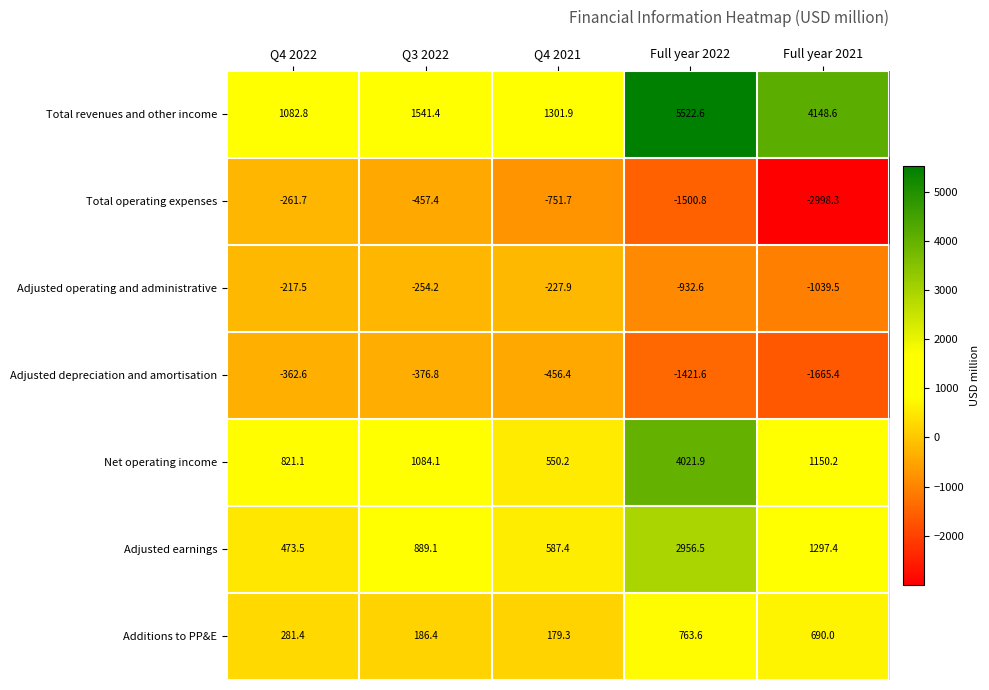

At which label does Additions to PP&E reach its minimum?

Q4 2021